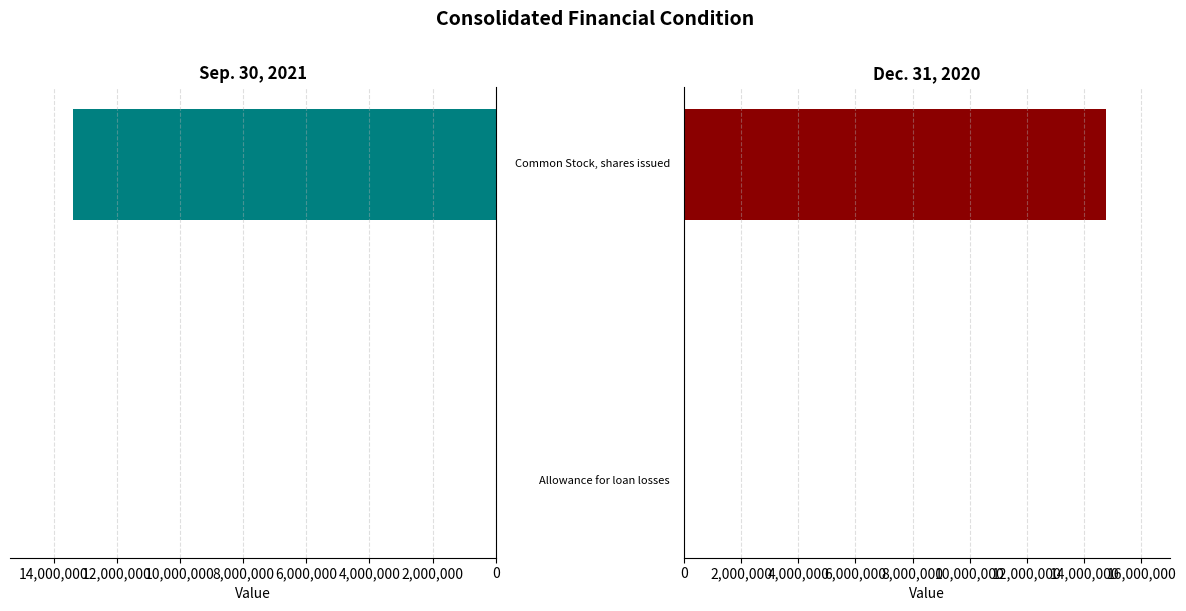

What position from the left is 2,000,000?

2